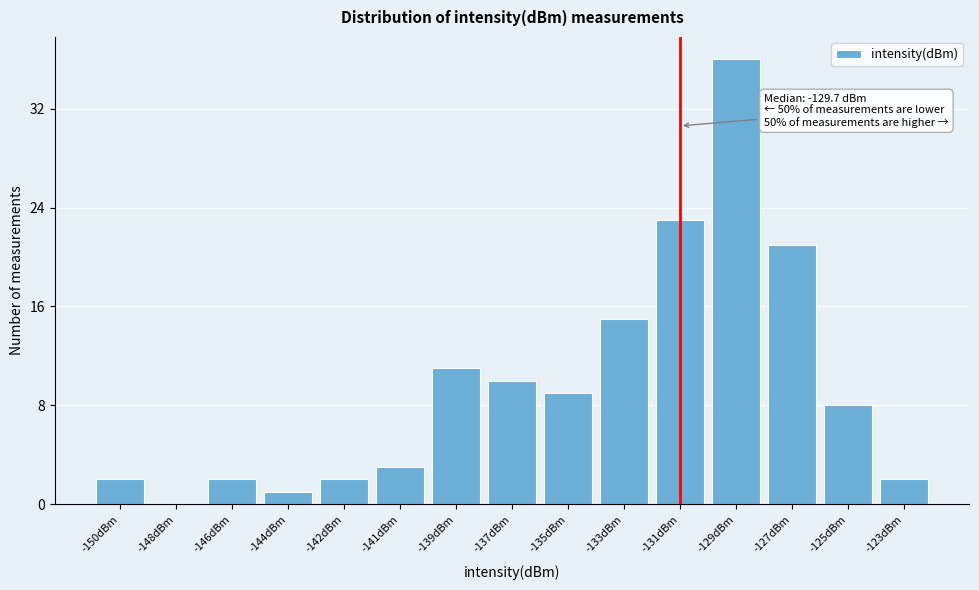

Reading left to right, transcribe all the data shown in this chart.

-150dBm=2	-148dBm=0	-146dBm=2	-144dBm=1	-142dBm=2	-141dBm=3	-139dBm=11	-137dBm=10	-135dBm=9	-133dBm=15	-131dBm=23	-129dBm=36	-127dBm=21	-125dBm=8	-123dBm=2